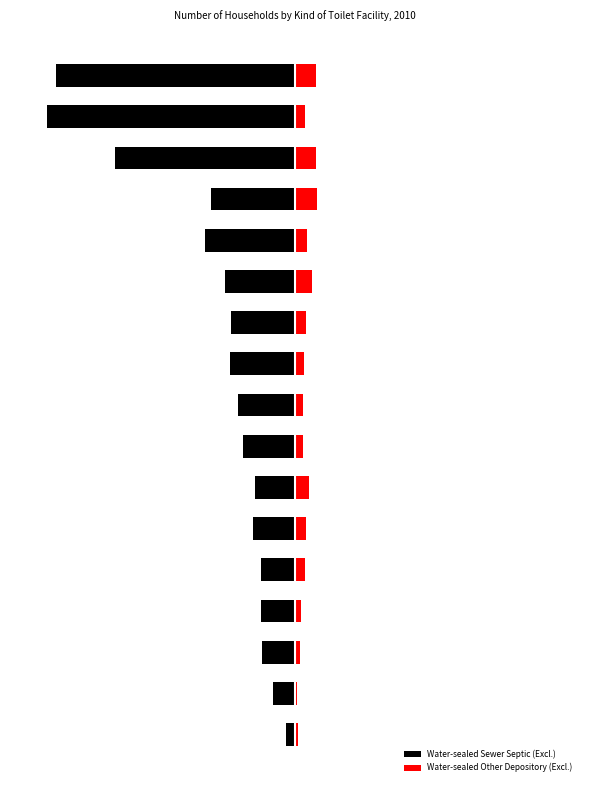

What is the sum of the Water-sealed Other Depository (Excl.) values at 3 and 16?

245036